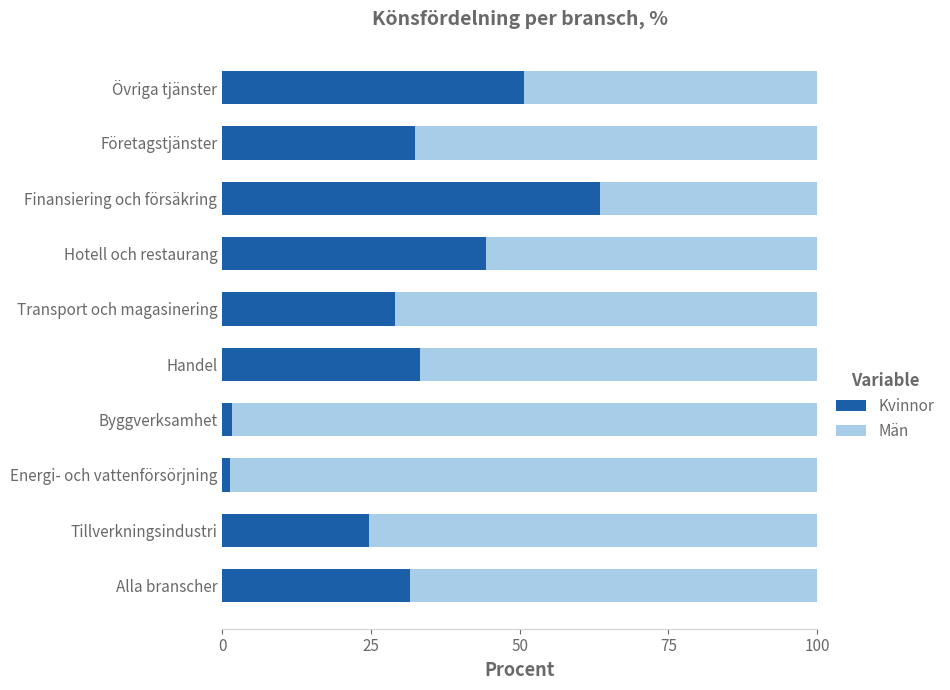

What value does the Kvinnor series have at Företagstjänster?

32.5